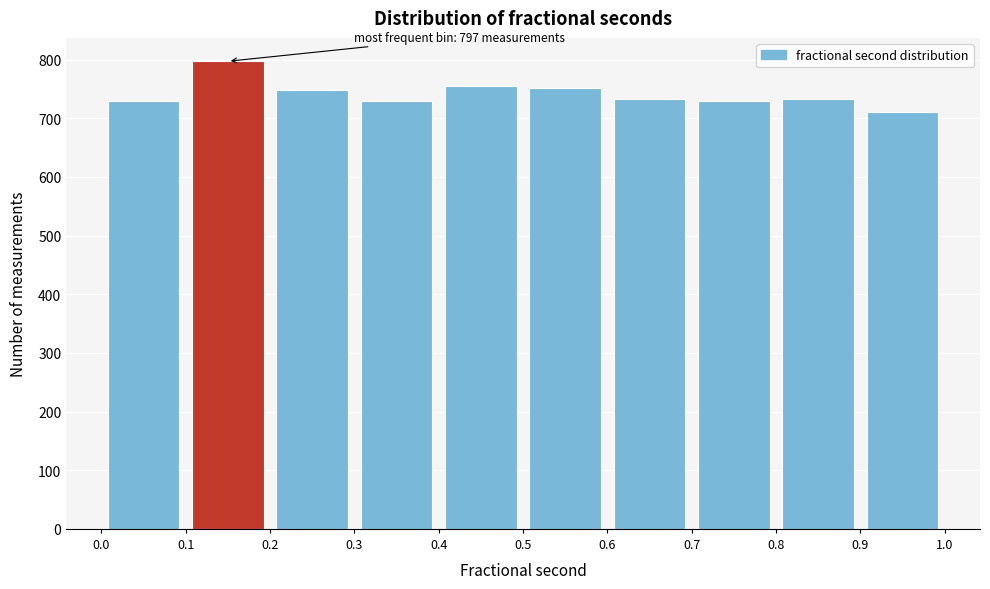

Over which range of the x-axis is the bar tallest?

0.1 to 0.2